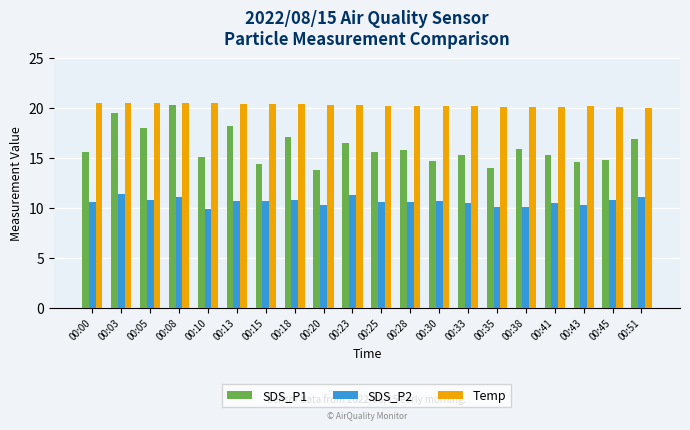

Rank the series by their maximum value, from lowest to highest.

SDS_P2, SDS_P1, Temp